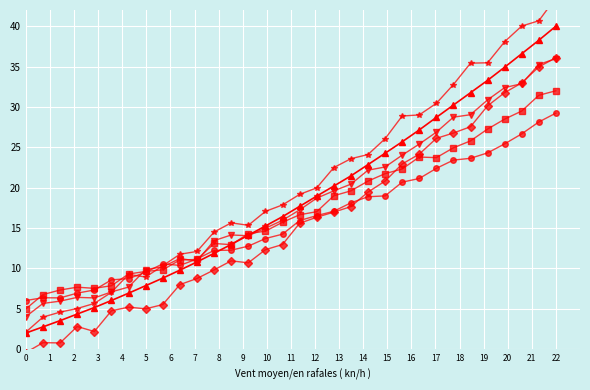

What is the approximate value of Series 2 at 12?

14.1